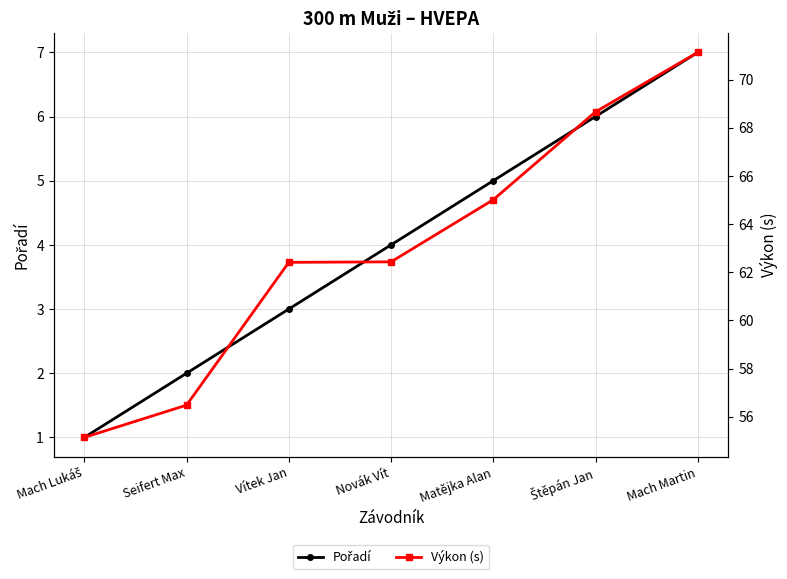

What value does the Výkon (s) series have at Mach Lukáš?

55.1